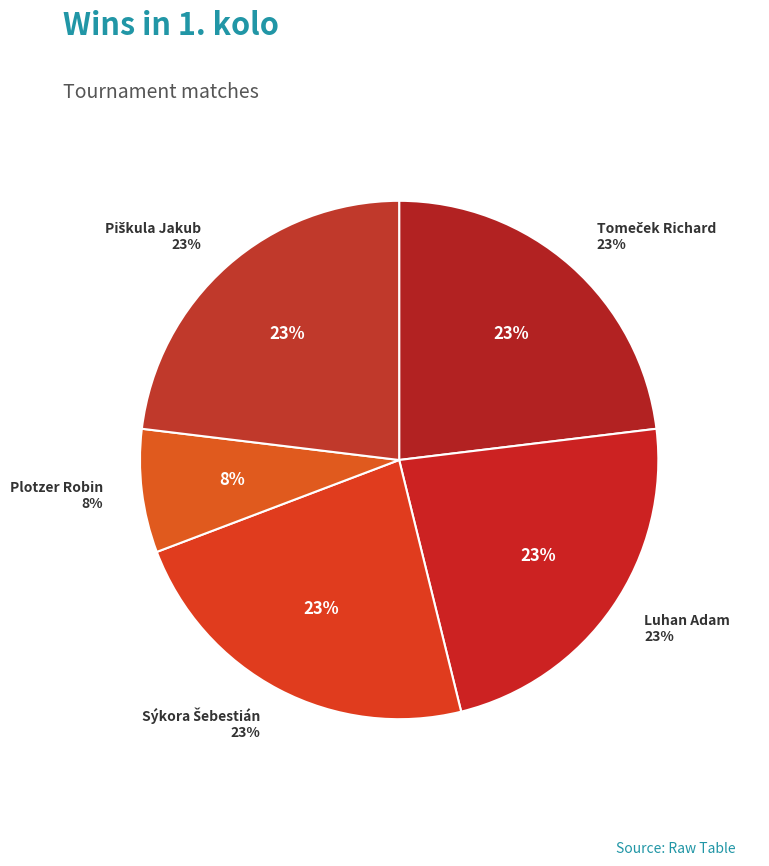

Is there any slice that represents more than half of the pie?

No